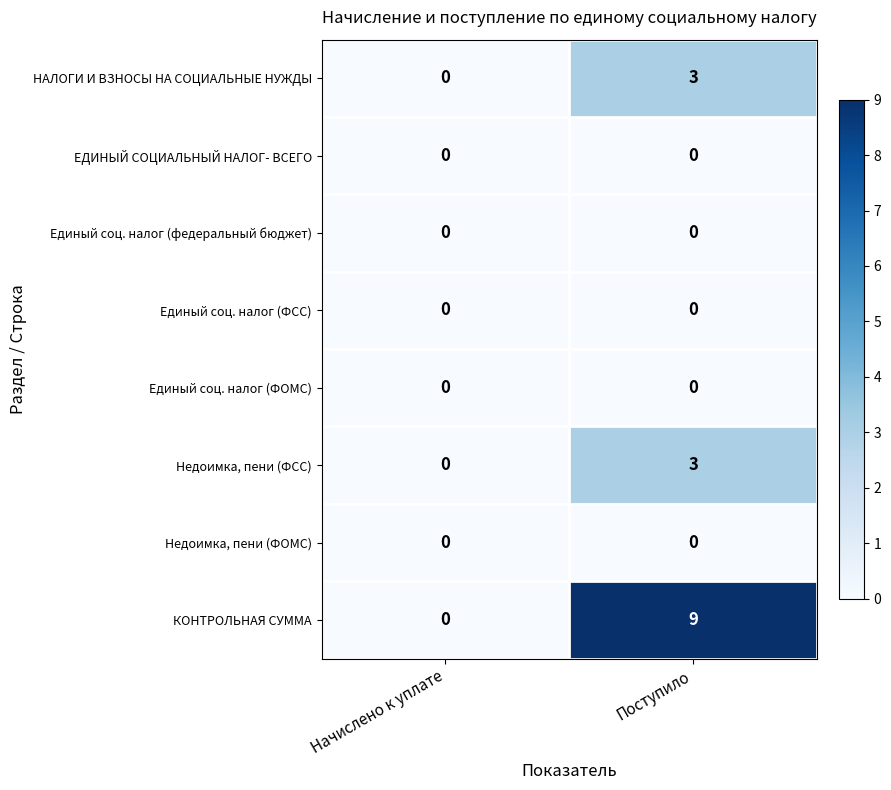

True or false: КОНТРОЛЬНАЯ СУММА has a value of 0 at Начислено к уплате.

True